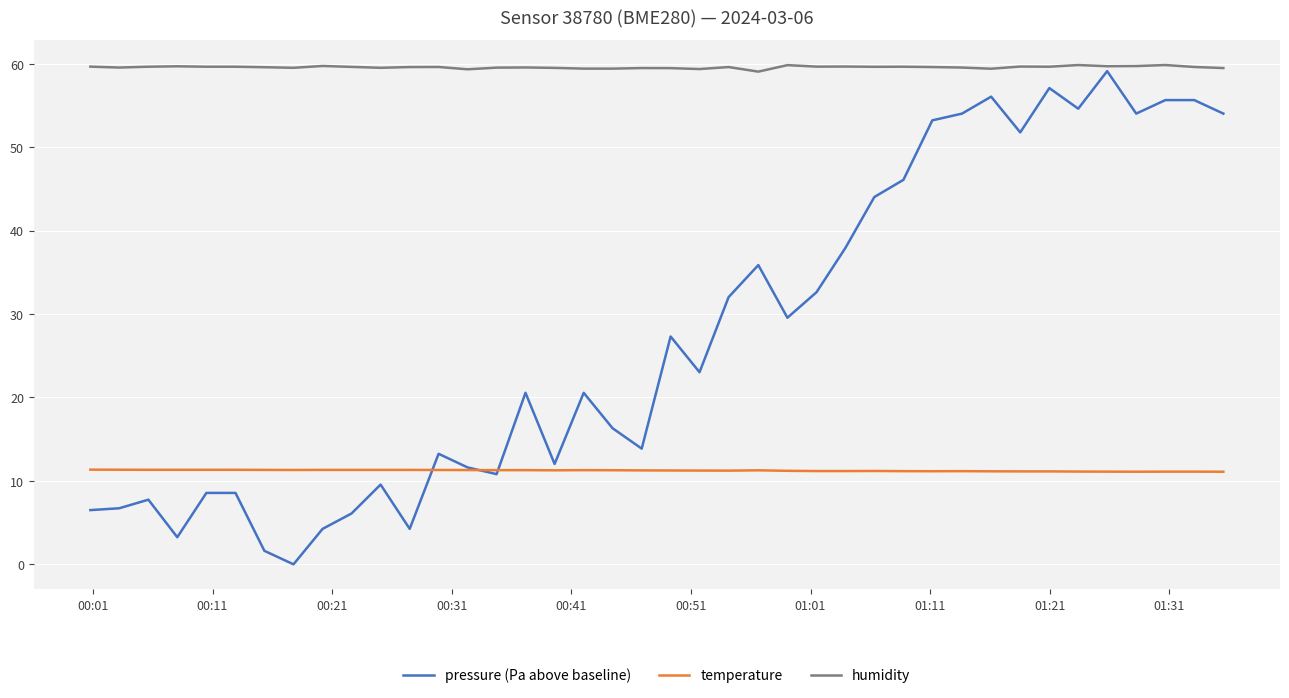

Which series has the widest spread of values?

pressure (Pa above baseline)